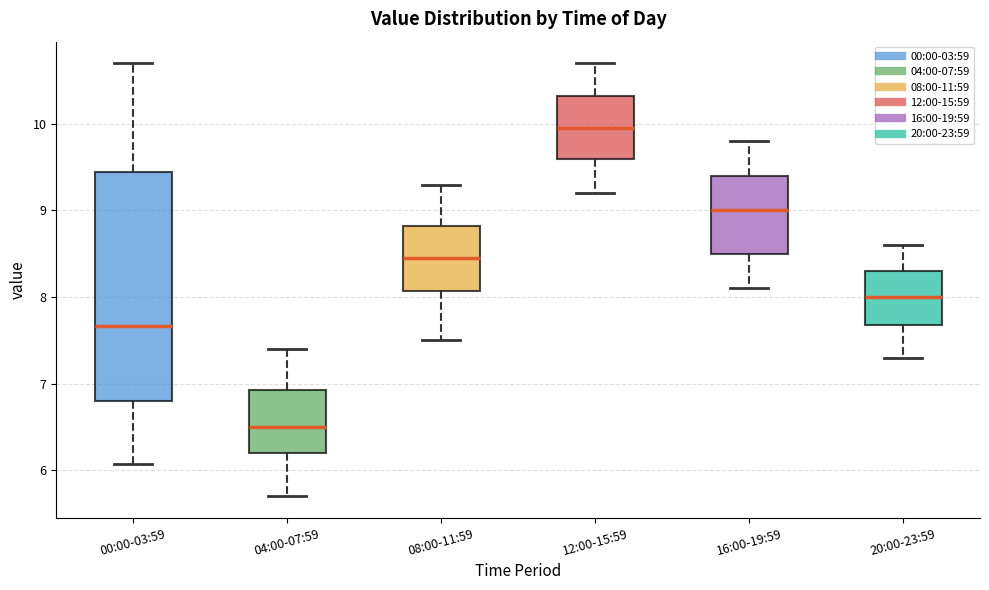

Comparing the boxes themselves (not the whiskers), which one is the tallest?

00:00-03:59